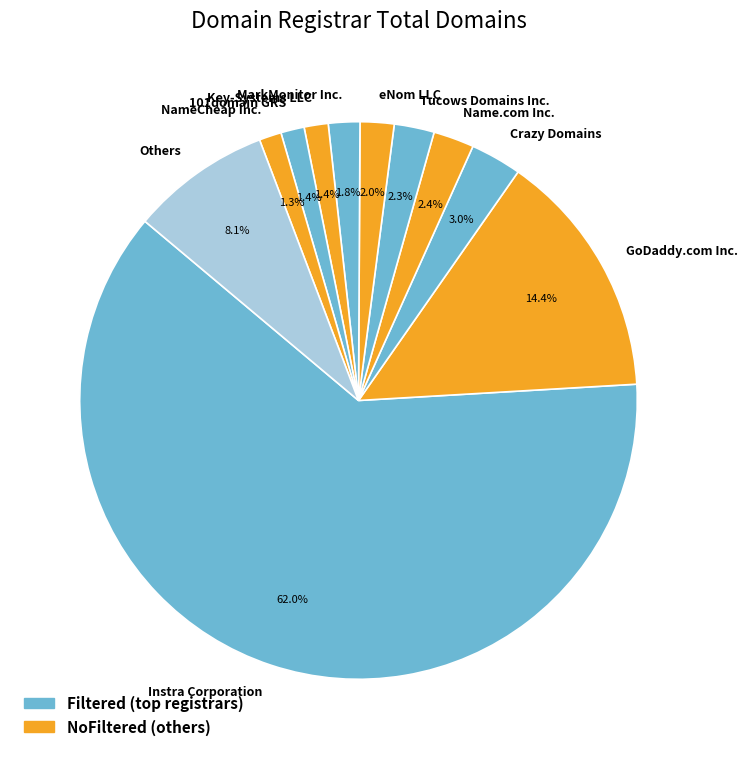

Does Instra Corporation account for over 50% of the chart?

Yes